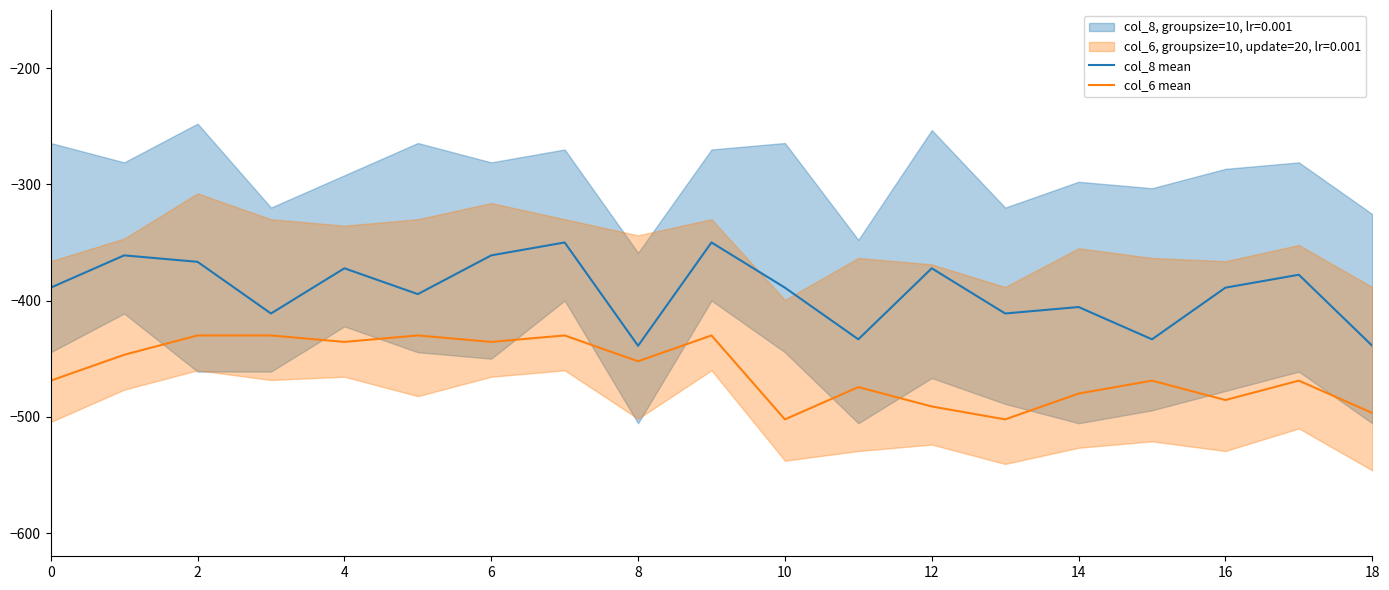

Rank the series by their maximum value, from lowest to highest.

col_6 mean, col_8 mean